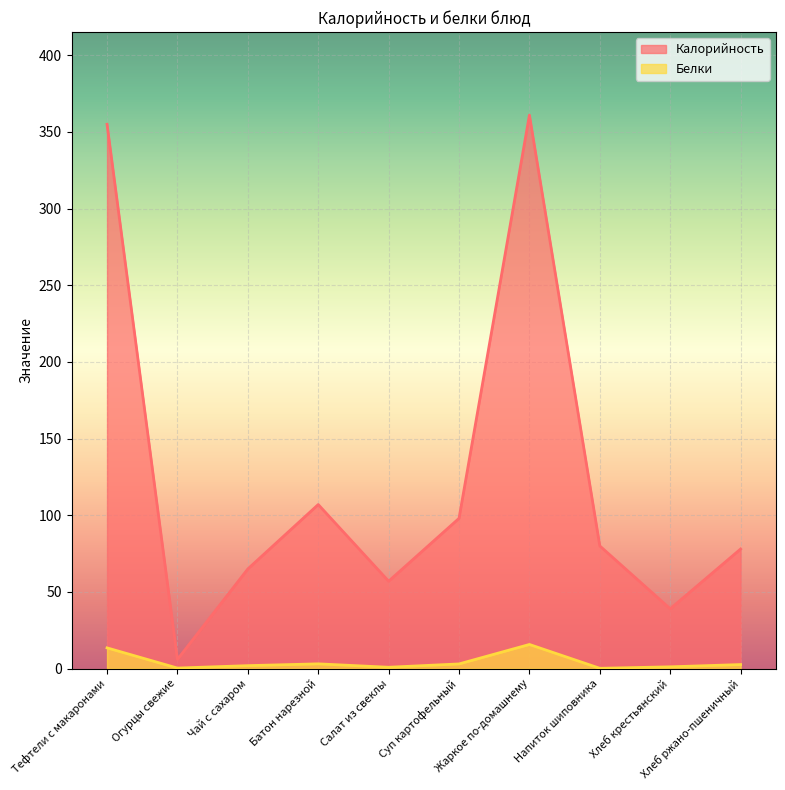

Is the value of Белки at Огурцы свежие greater than the value of Калорийность at Хлеб крестьянский?

No